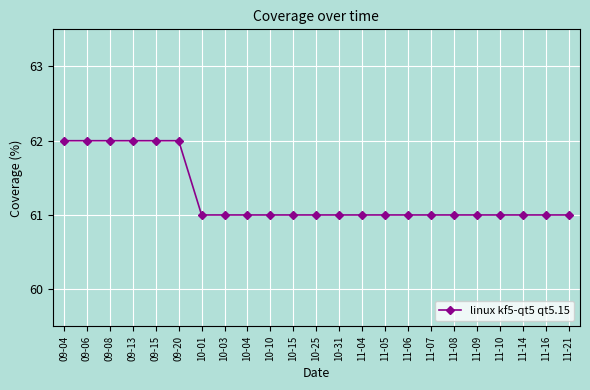

What is the label of the 21st point from the left?

11-14